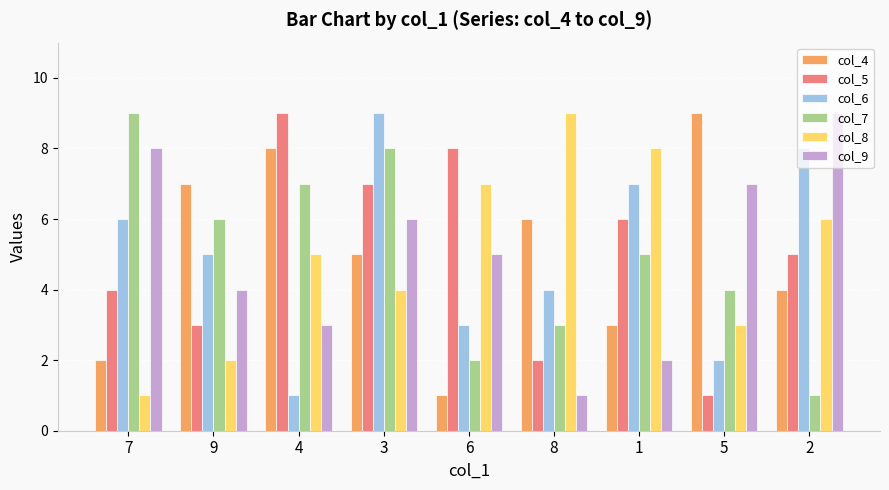

At which category is the sum across all series the highest?

3